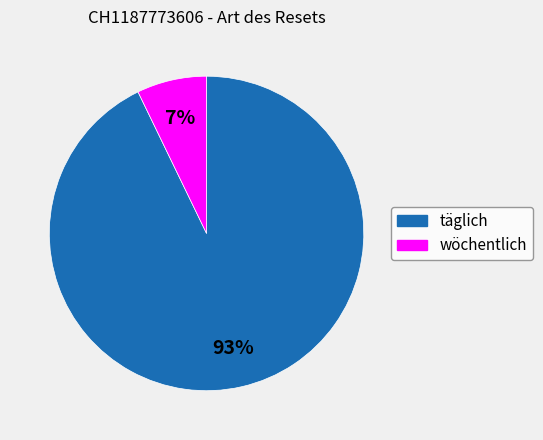

To the nearest percent, what is the average slice percentage?

50%